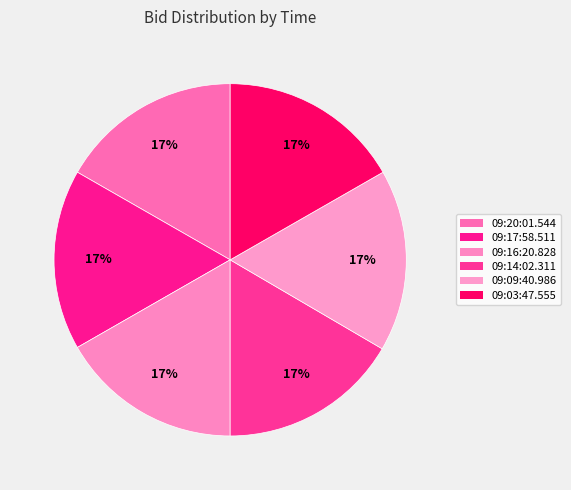

True or false: 09:17:58.511 accounts for 25% of the total.

False